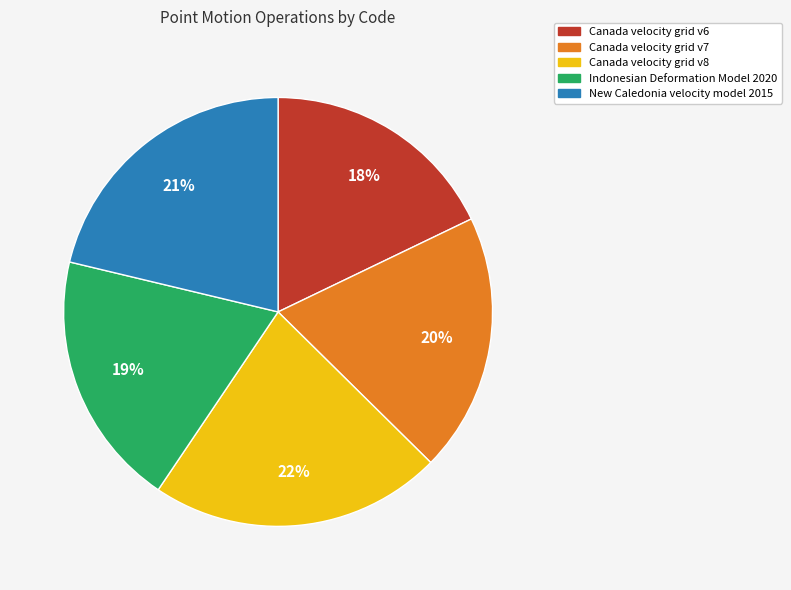

Do Canada velocity grid v6 and Indonesian Deformation Model 2020 together represent more than half of the pie?

No